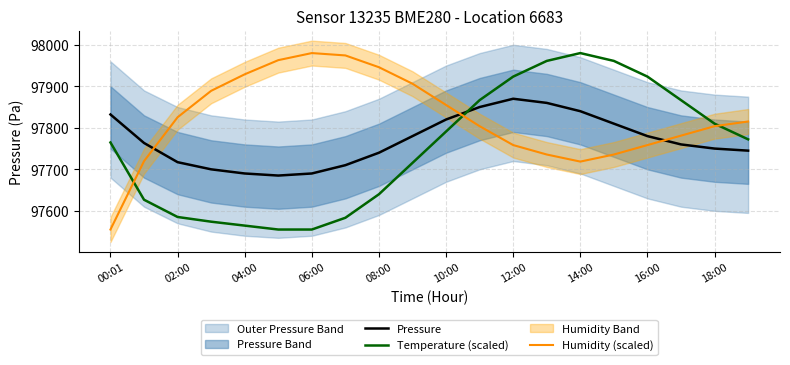

Which series ends up on top after the final intersection of Humidity (scaled) and Pressure?

Humidity (scaled)